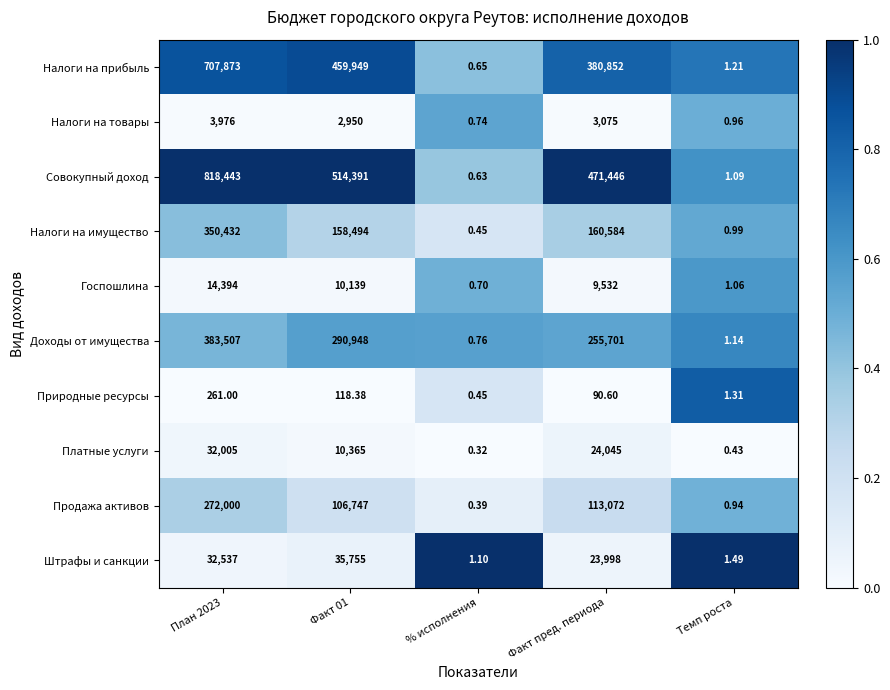

Between План 2023 and Темп роста, which series saw the biggest shift?

Совокупный доход